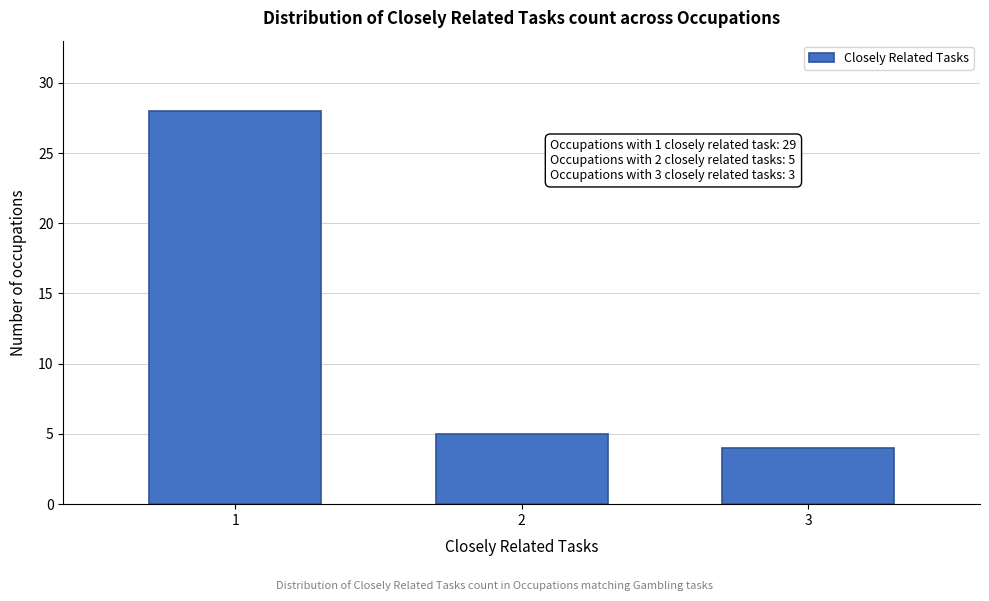

Reading left to right, extract all data points from this chart.

1=28	2=5	3=4